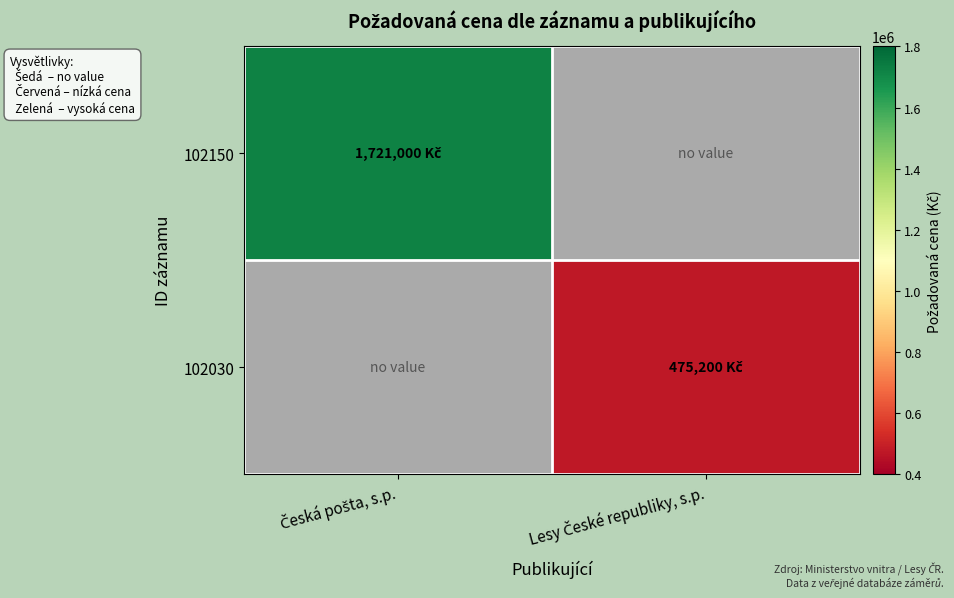

Rank the series by their average value, from lowest to highest.

102150, 102030